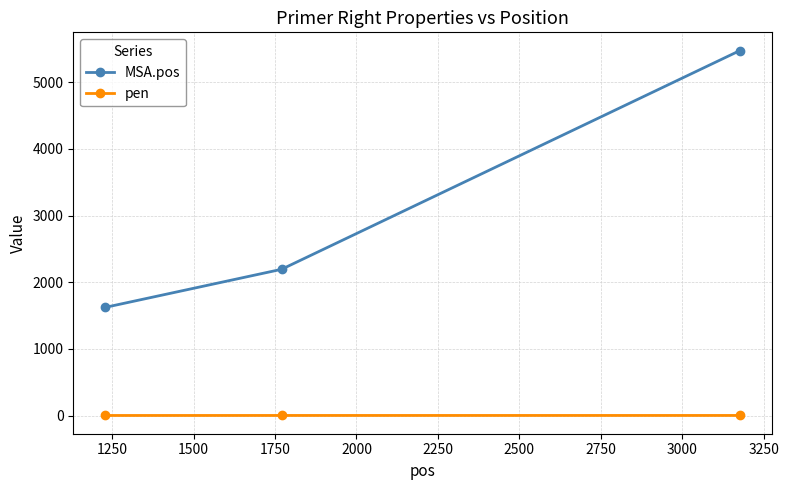

What is the difference between the maximum and minimum values in the MSA.pos series?

3854.0